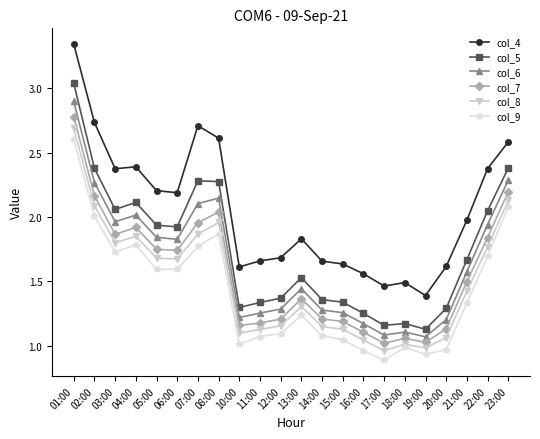

At how many categories does at least one series exceed 2?

10